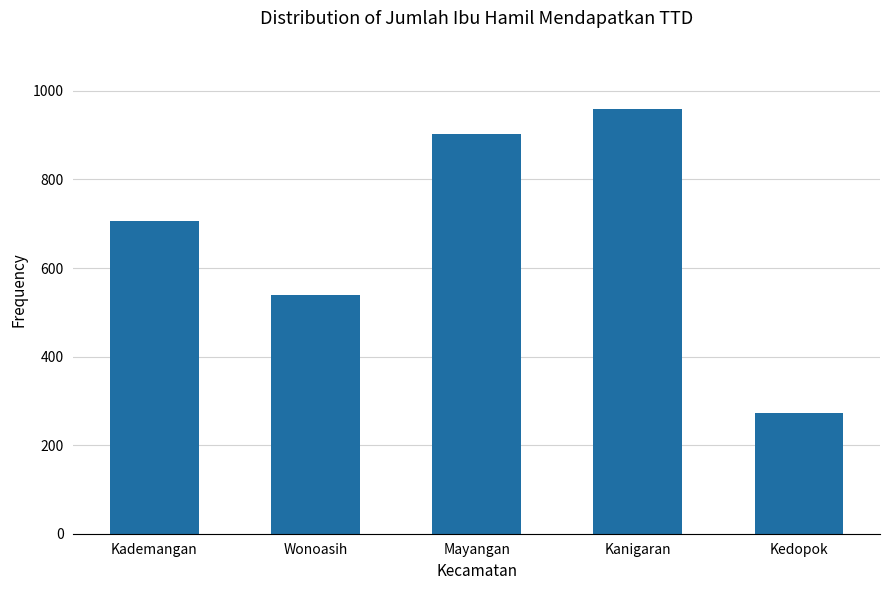

What is the greatest value displayed?

960